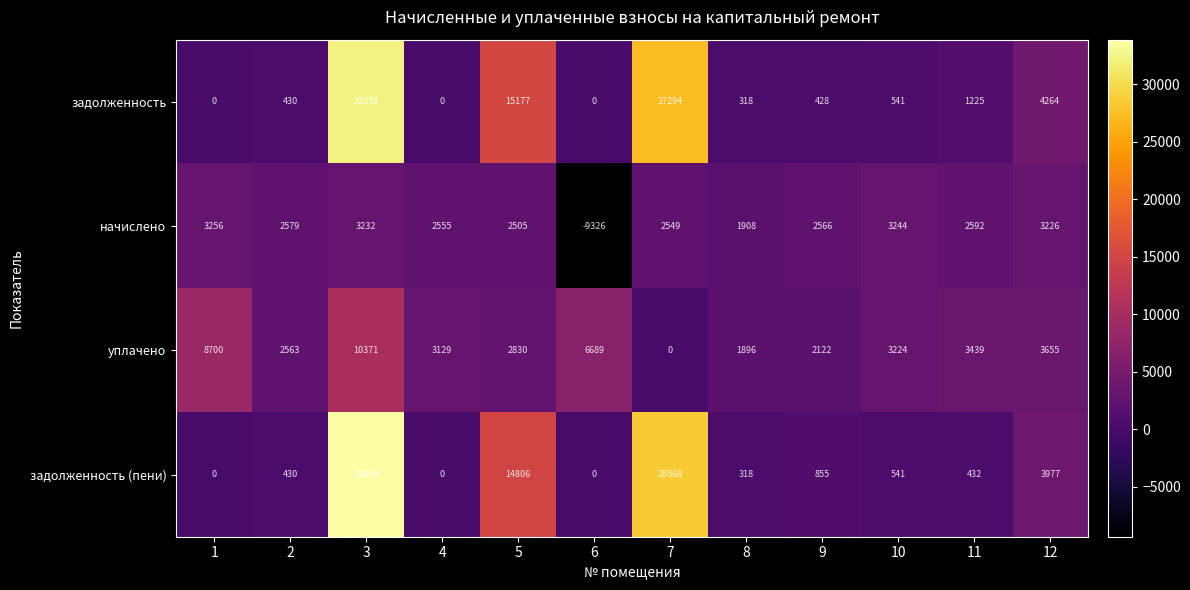

The value of задолженность at 9 is 179. True or false?

False